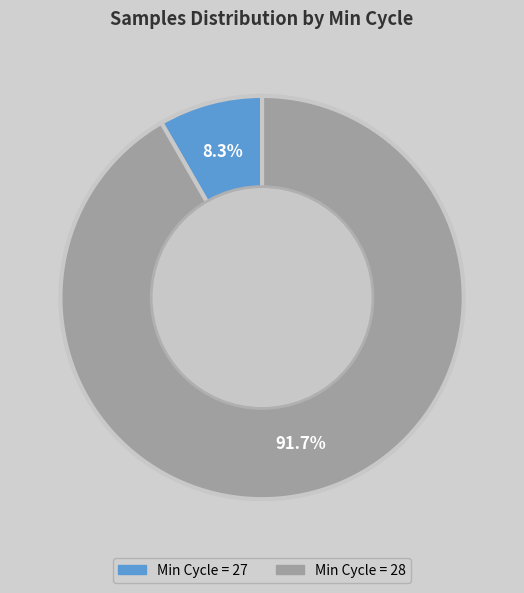

Is there any slice that represents more than half of the pie?

Yes